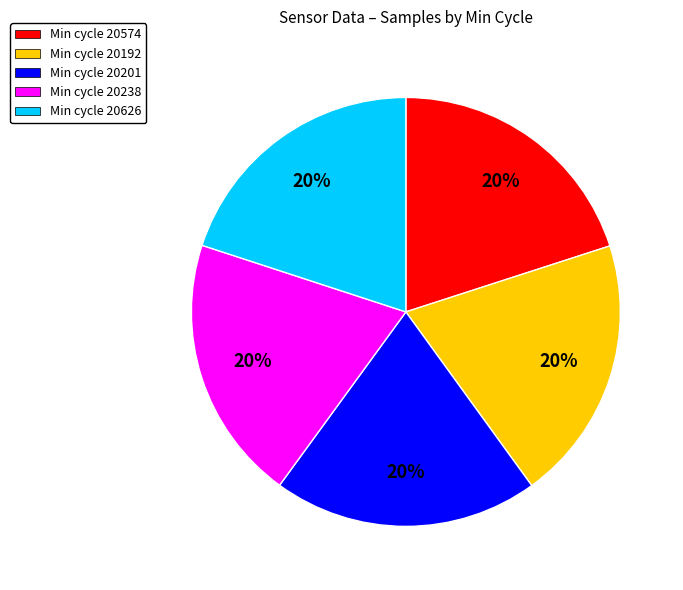

To the nearest percent, what percentage of the pie is Min cycle 20574?

20%